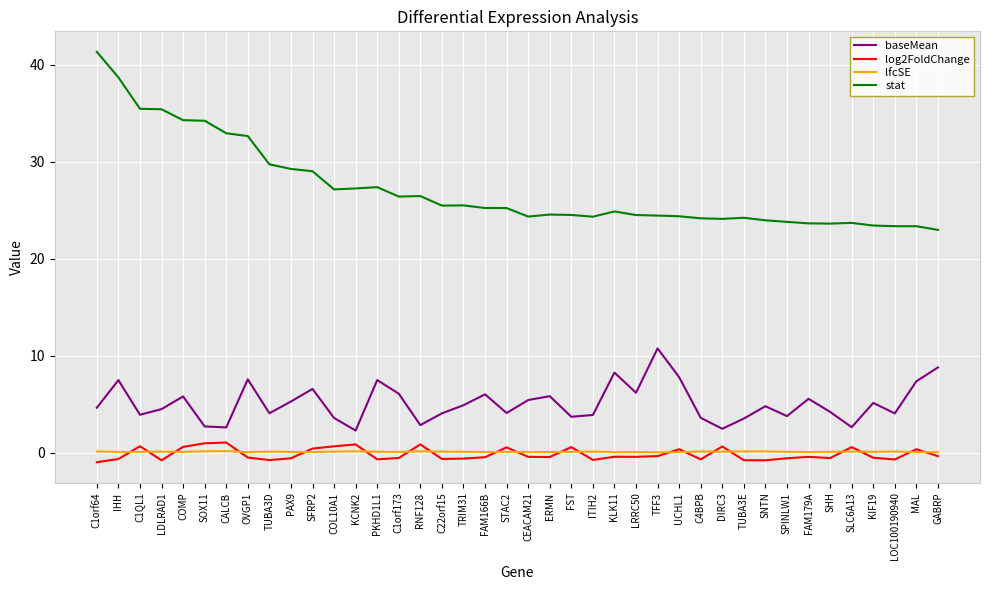

What is the difference between the second highest and second lowest values in the lfcSE series?

0.1